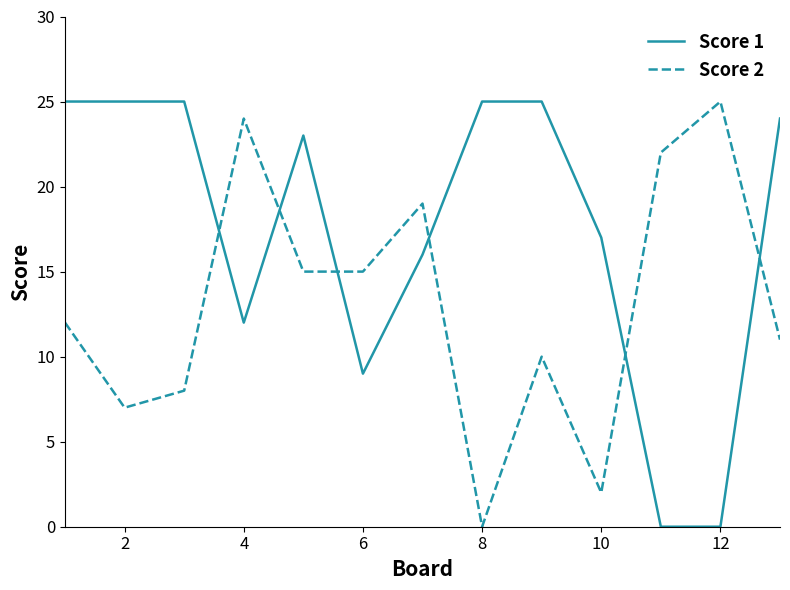

After their last crossing, which series has the higher values: Score 1 or Score 2?

Score 1